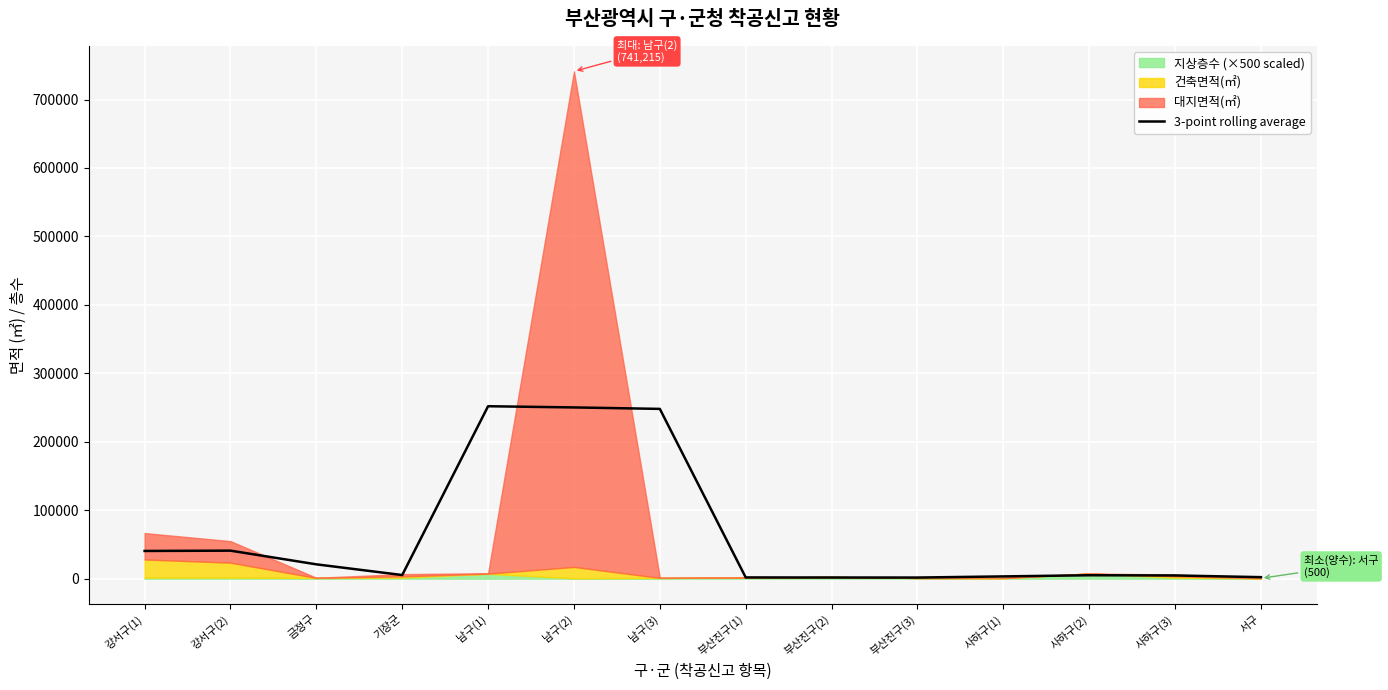

What position from the right is 부산진구(1)?

7